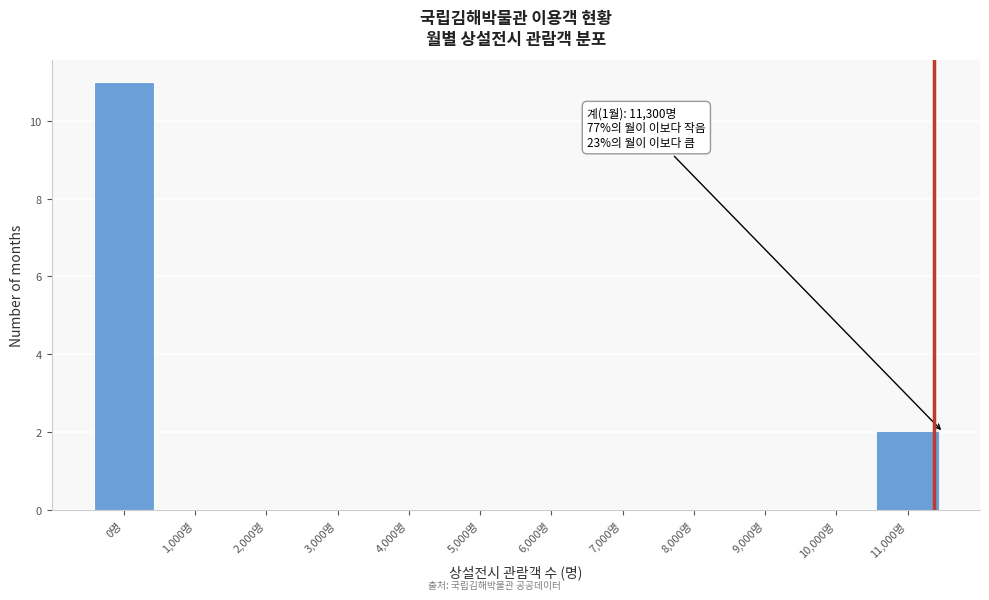

Reading left to right, list all the values displayed in this chart.

0명=11	1,000명=0	2,000명=0	3,000명=0	4,000명=0	5,000명=0	6,000명=0	7,000명=0	8,000명=0	9,000명=0	10,000명=0	11,000명=2